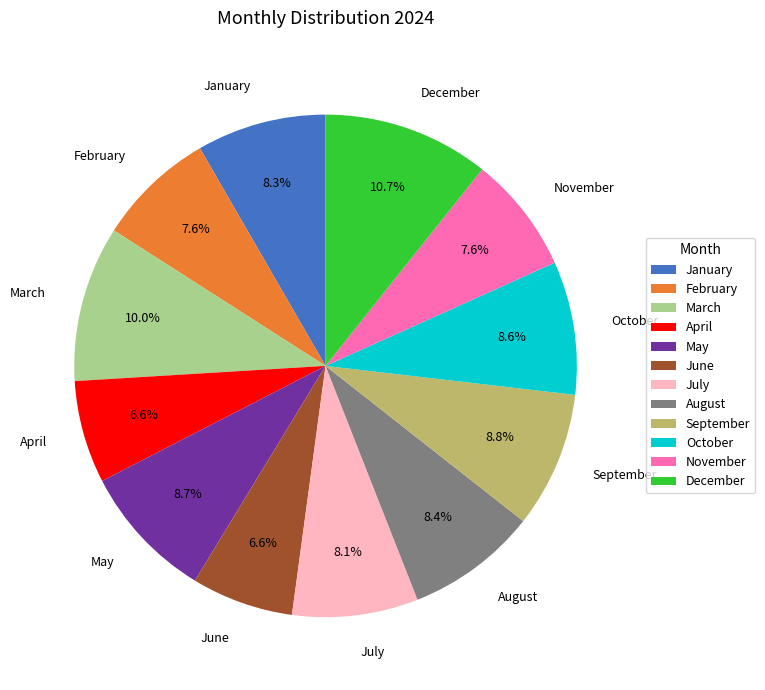

What portion of the pie excludes June?

93.4%